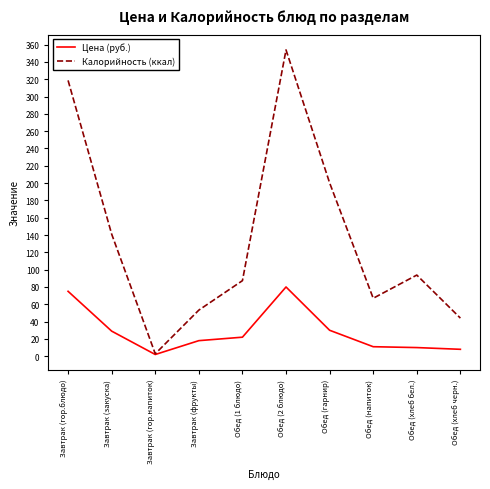

At Обед (1 блюдо), list the series in order from largest to smallest.

Калорийность (ккал), Цена (руб.)